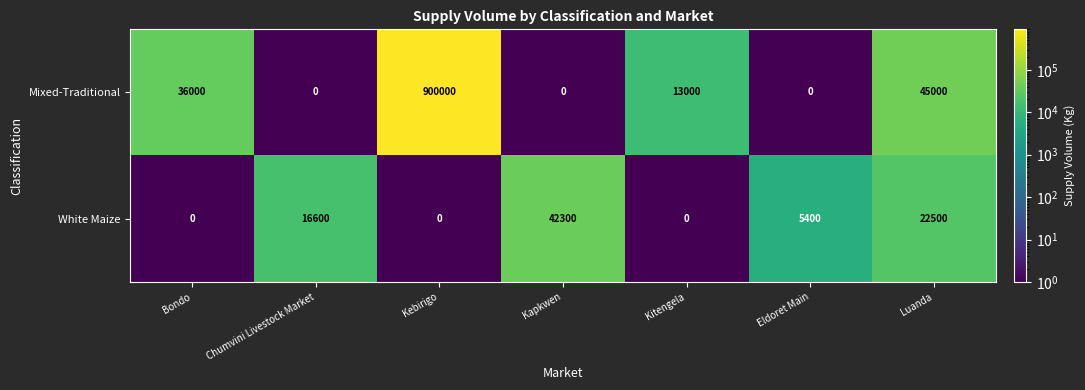

Reading left to right, list all the values displayed in this chart.

Mixed-Traditional: Bondo=36000	Chumvini Livestock Market=0	Kebirigo=900000	Kapkwen=0	Kitengela=13000	Eldoret Main=0	Luanda=45000
White Maize: Bondo=0	Chumvini Livestock Market=16600	Kebirigo=0	Kapkwen=42300	Kitengela=0	Eldoret Main=5400	Luanda=22500